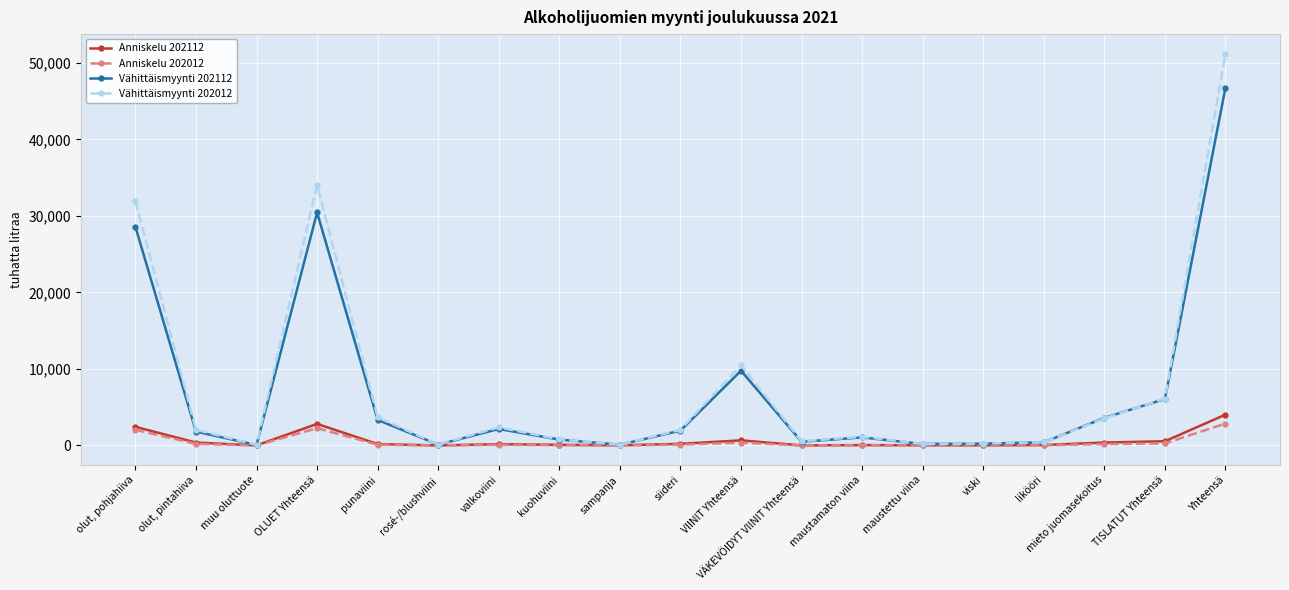

What is the label of the 14th point from the right?

rosé-/blushviini